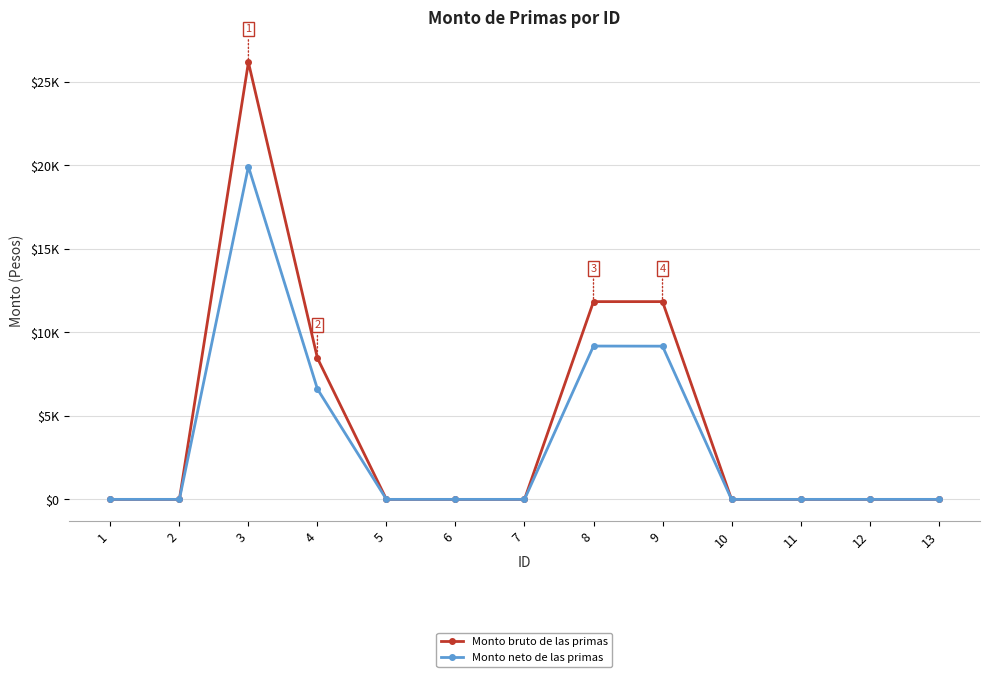

True or false: Monto neto de las primas and Monto bruto de las primas intersect in this chart.

False